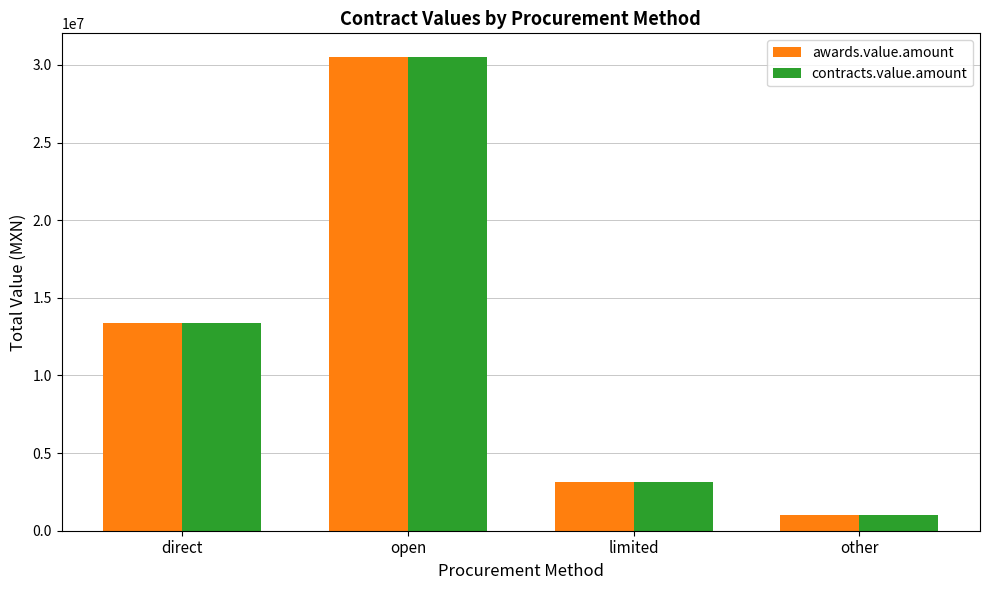

At which label does awards.value.amount reach its minimum?

other